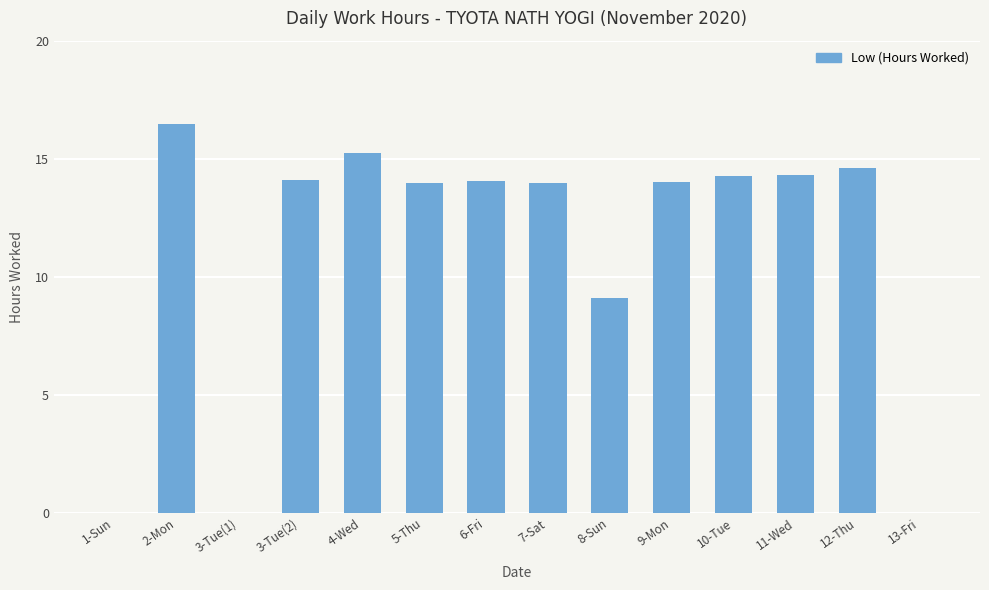

How many distinct data groups are displayed?

1